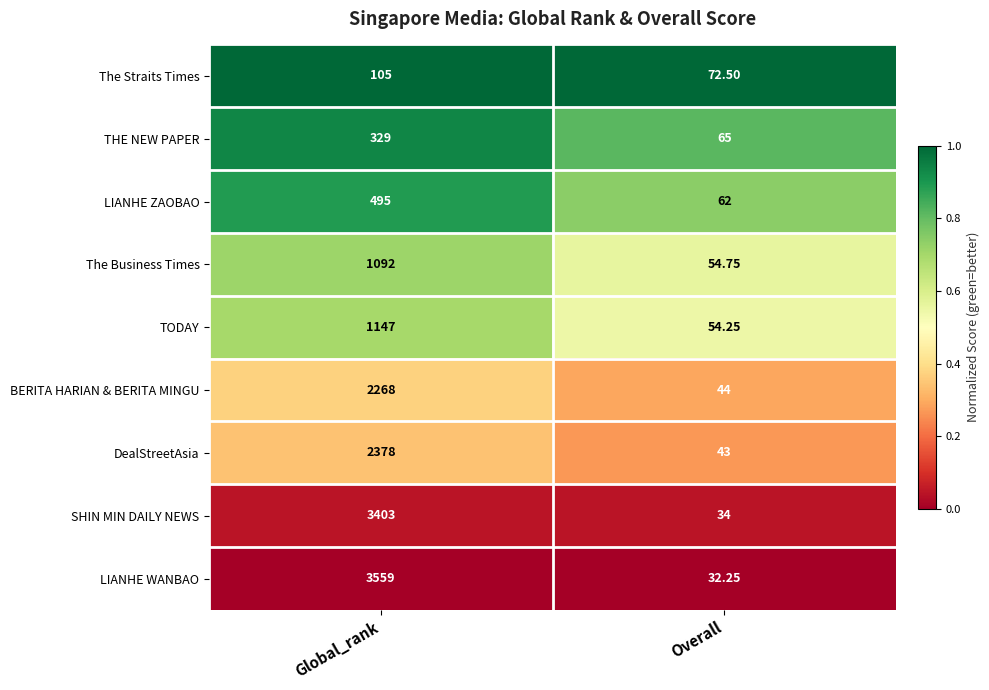

At which category is the sum across all series the highest?

Global_rank